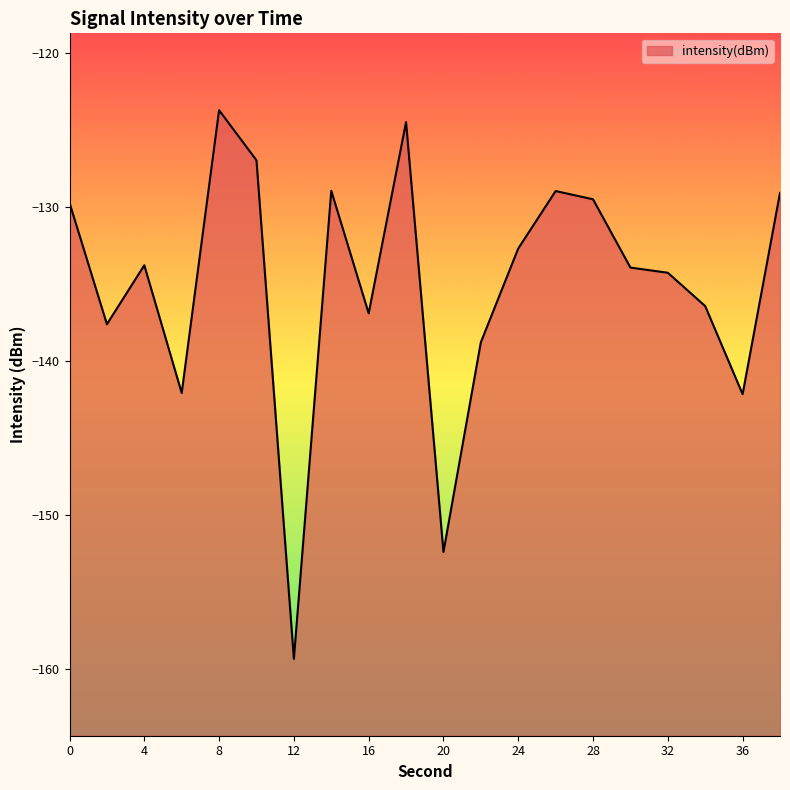

Which category has the lowest value across all series?

12